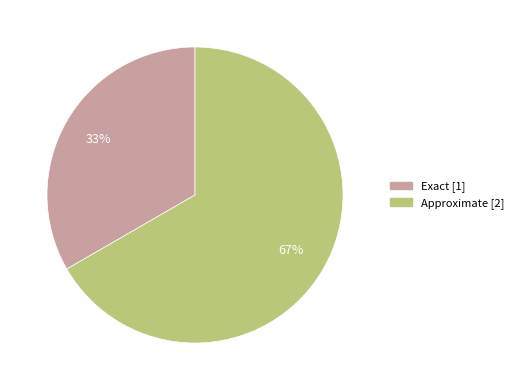

Rank the categories by value from highest to lowest.

Approximate, Exact